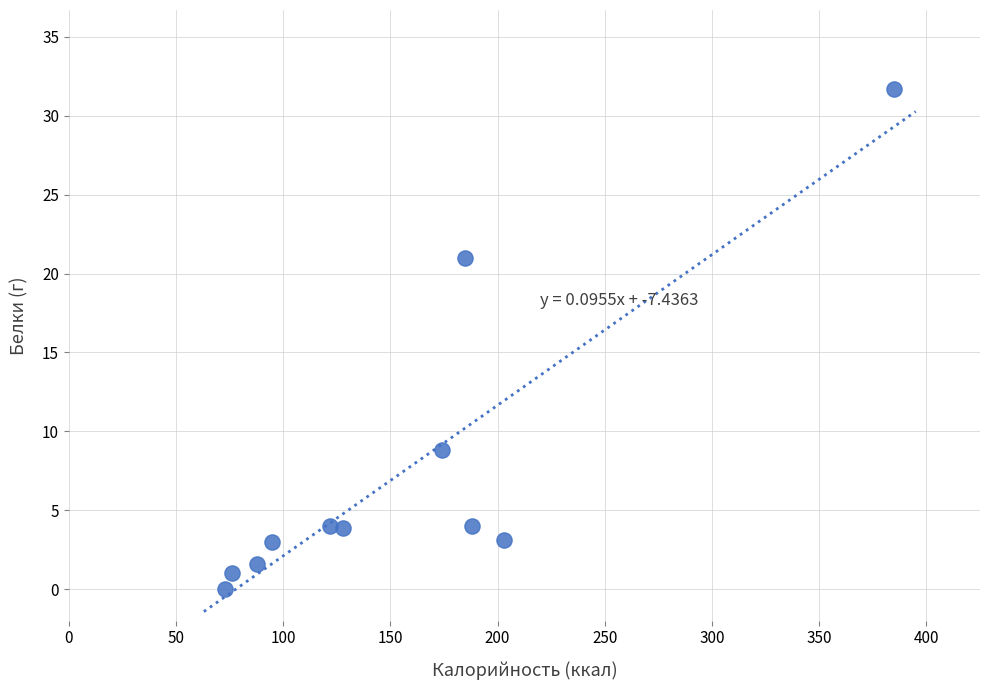

What is the range of X values (max minus min)?

312.0